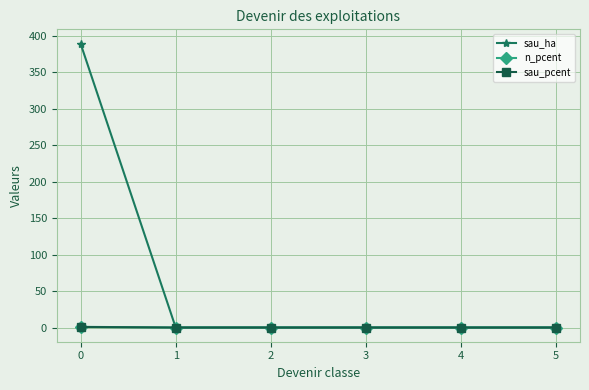

Which series has the largest total across all categories?

sau_ha